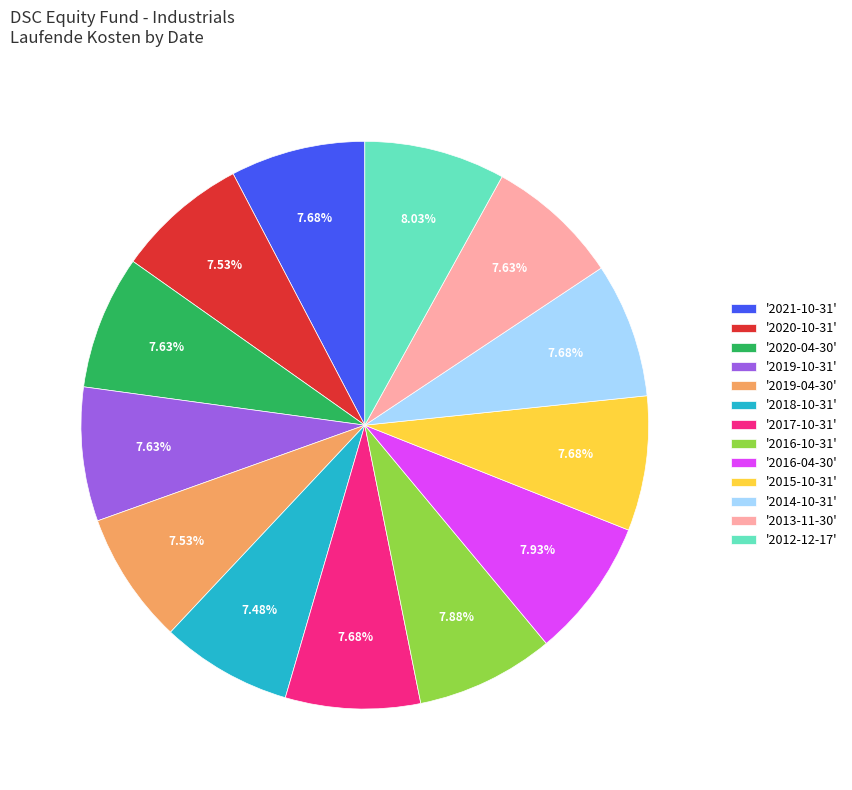

What is the ratio of the value at '2016-10-31' to the value at '2018-10-31'?

1.1